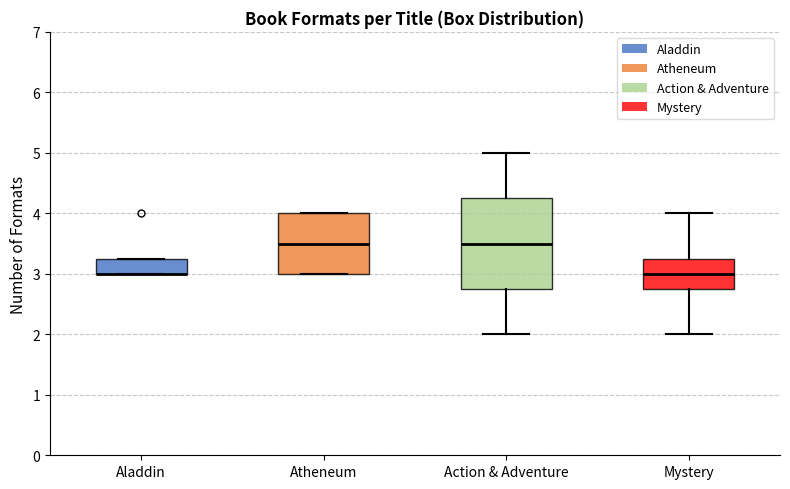

Reading left to right, read every box against the y-axis: the position of its median line, the range the box covers, and the ends of its whiskers. The values are not printed on the chart, so give them approximately, as read against the axis.

Aladdin: median 3.0 (drawn on the box's lower edge), box 3.0 to 3.3, whiskers 3.0 to 3.3
Atheneum: median 3.5, box 3.0 to 4.0, whiskers 3.0 to 4.0
Action & Adventure: median 3.5, box 2.8 to 4.3, whiskers 2.0 to 5.0
Mystery: median 3.0, box 2.8 to 3.3, whiskers 2.0 to 4.0